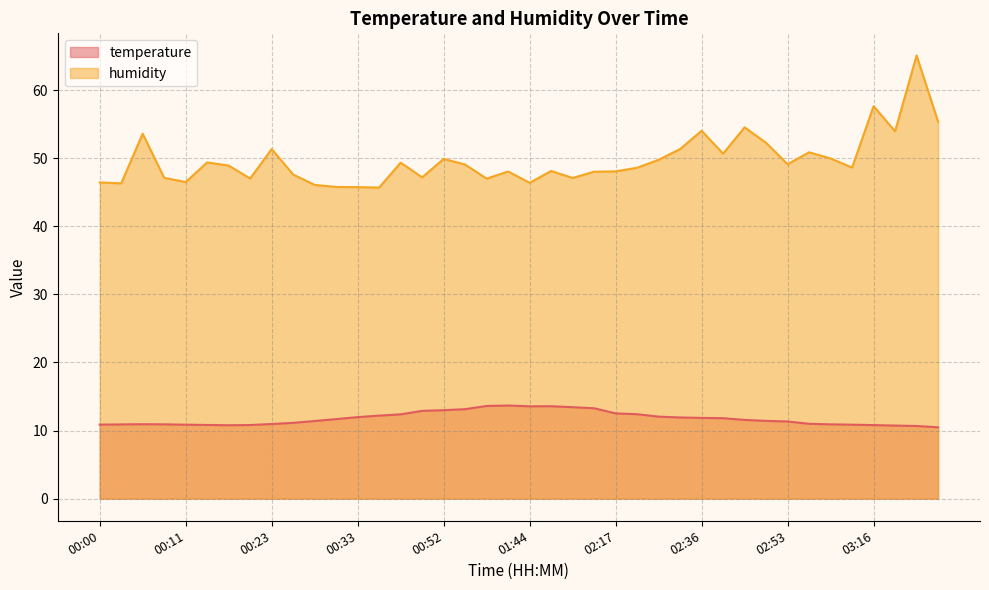

How many data points in temperature are above 11?

24